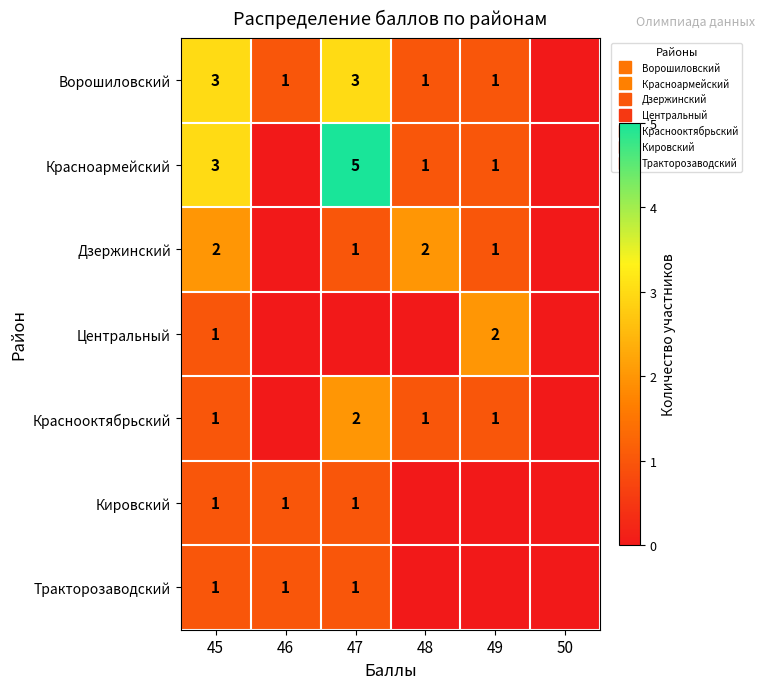

Read the Краснооктябрьский value at 47.

2